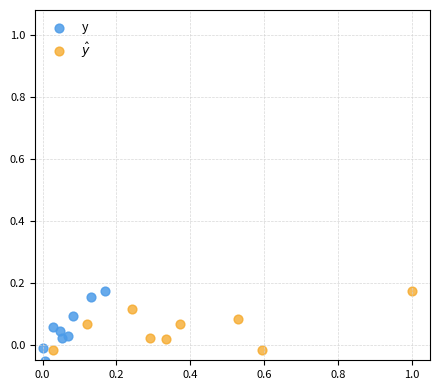

Which series contains the lowest Y value?

y